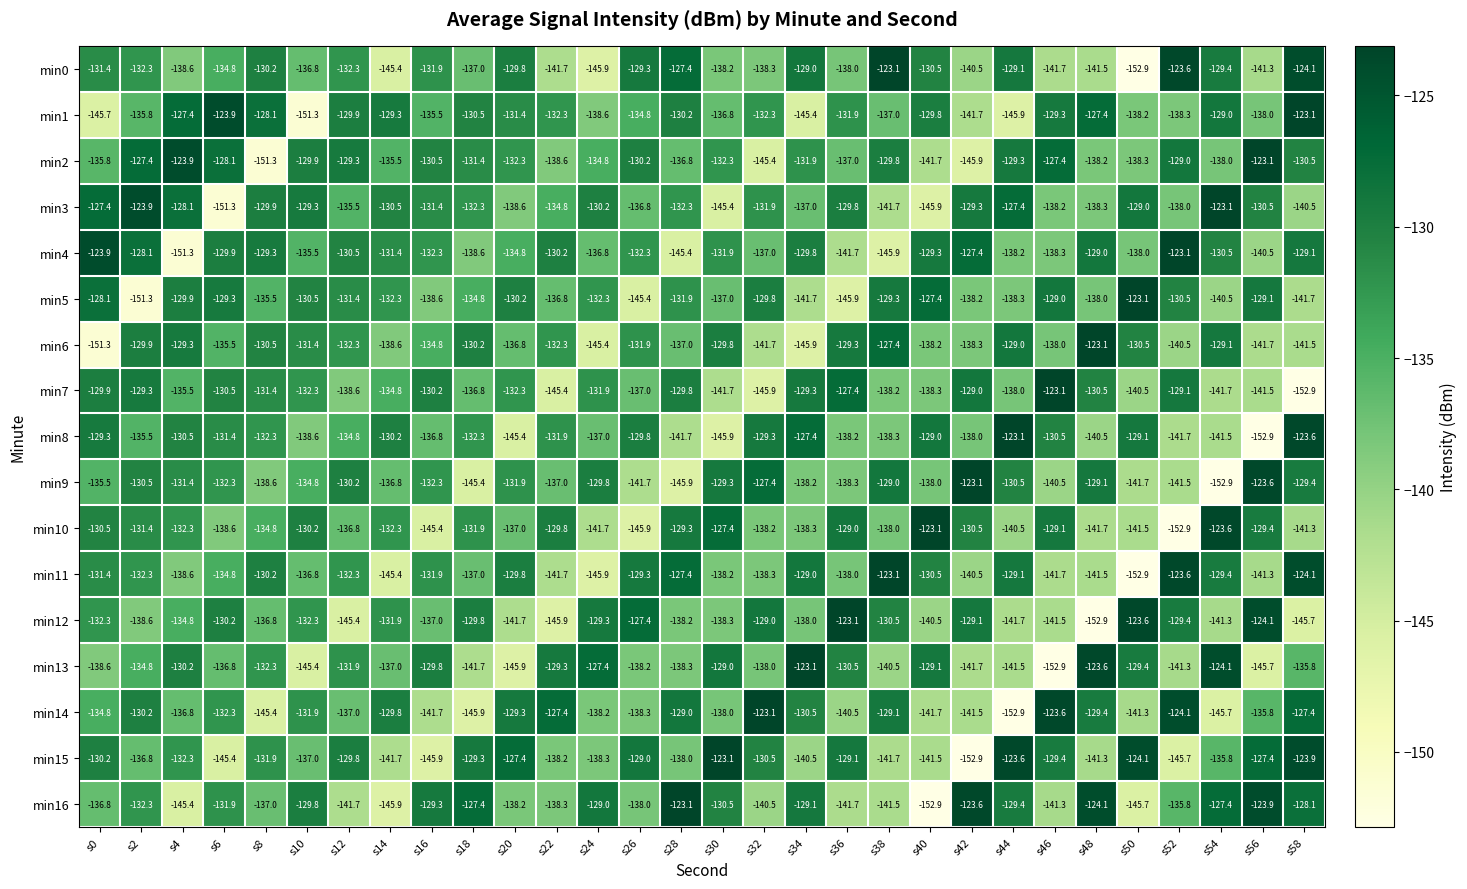

What is the minimum value for min6?

-151.3